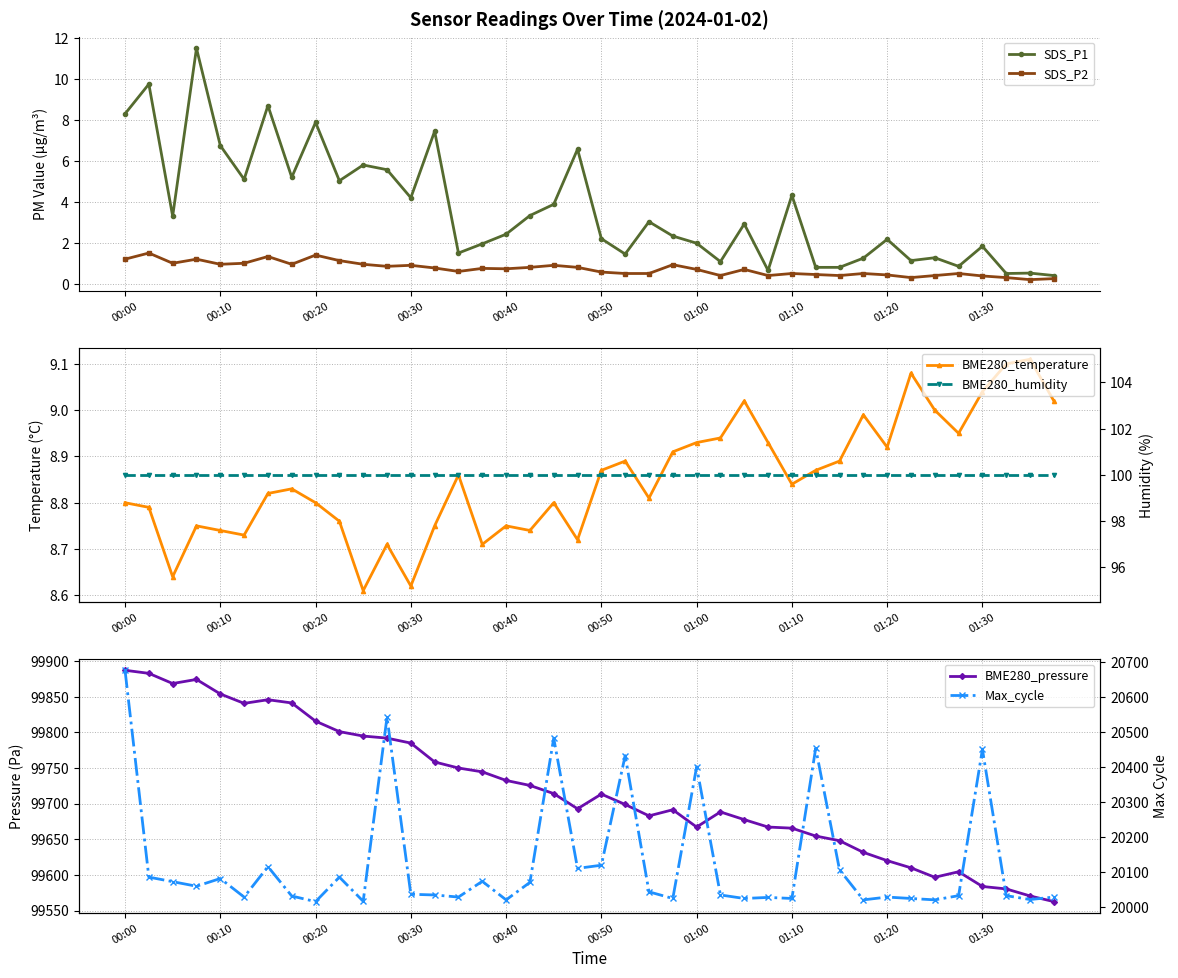

What is the average value of the SDS_P2 series?

0.7